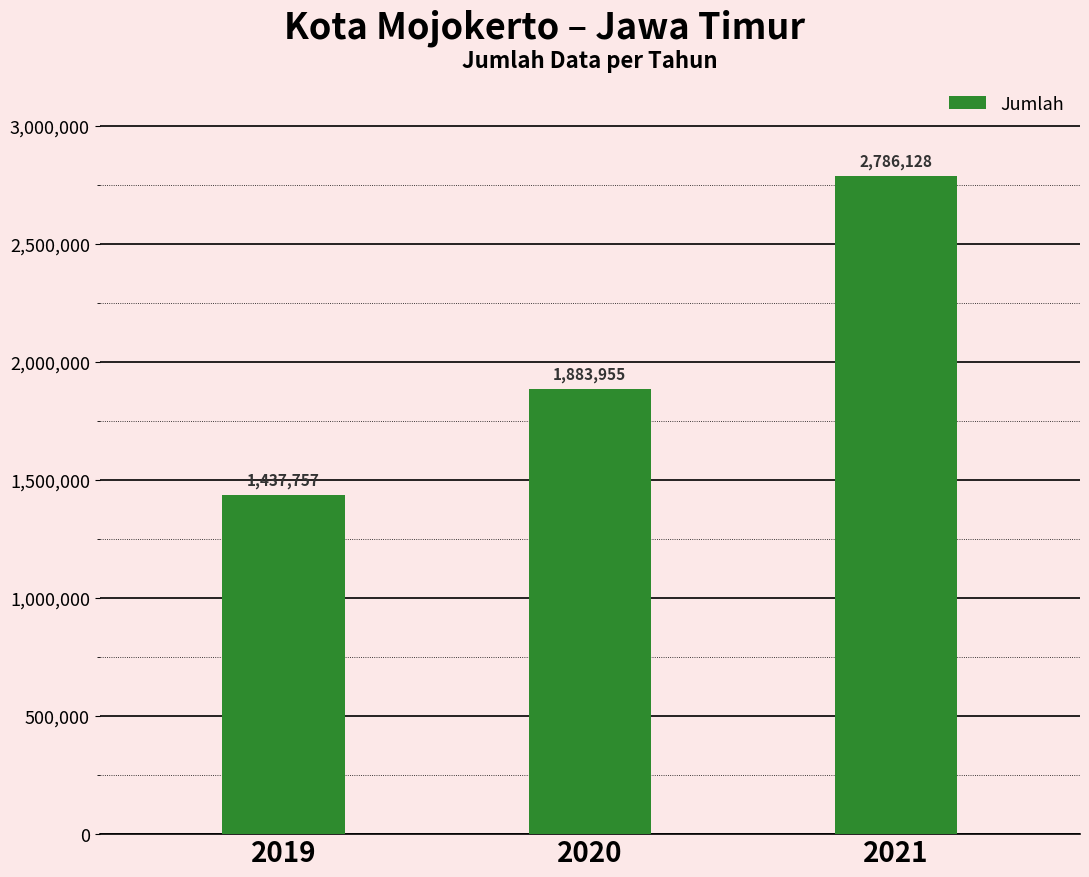

Reading left to right, extract all data points from this chart.

2019=1437757	2020=1883955	2021=2786128